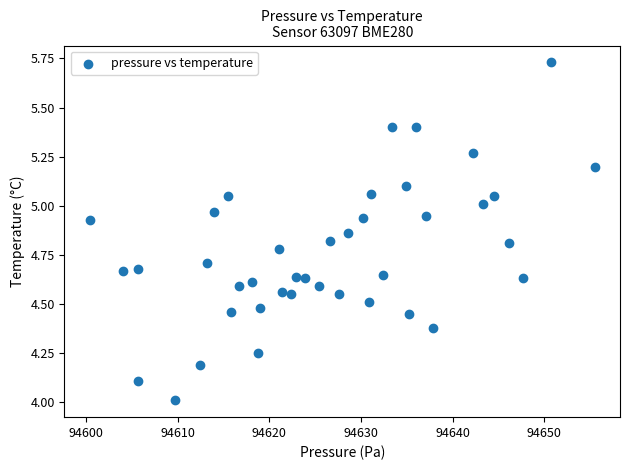

What is the range of Y values (max minus min)?

1.7